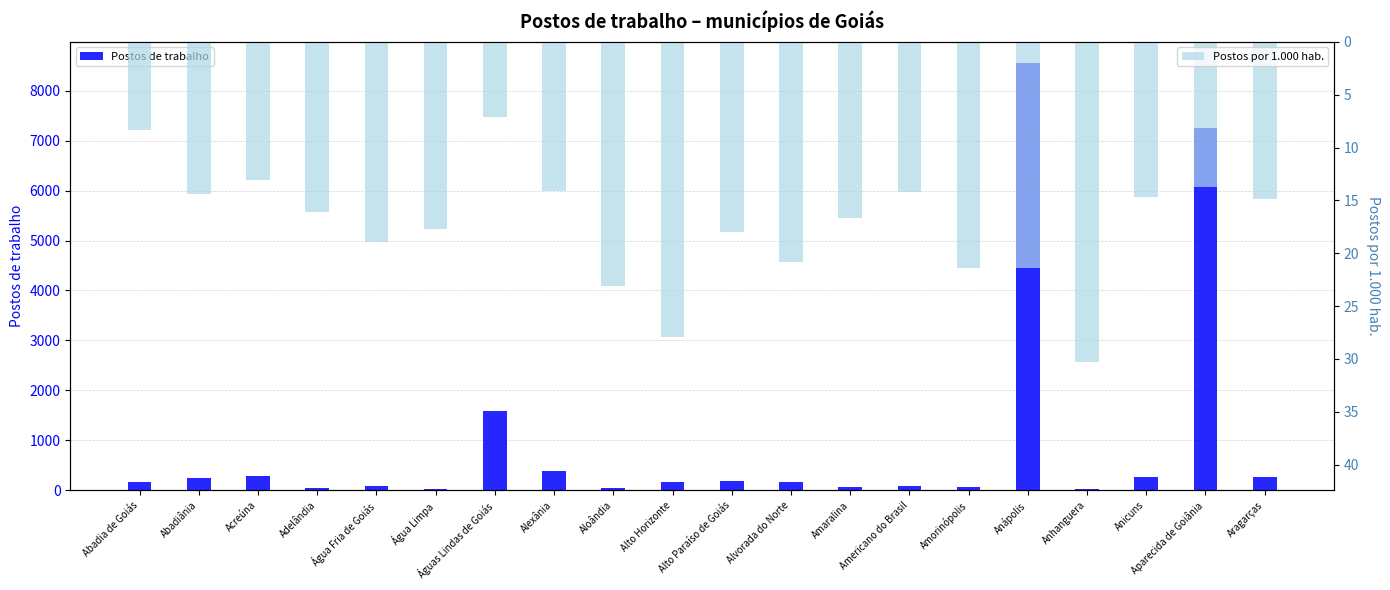

Which category has the lowest value across all series?

Águas Lindas de Goiás